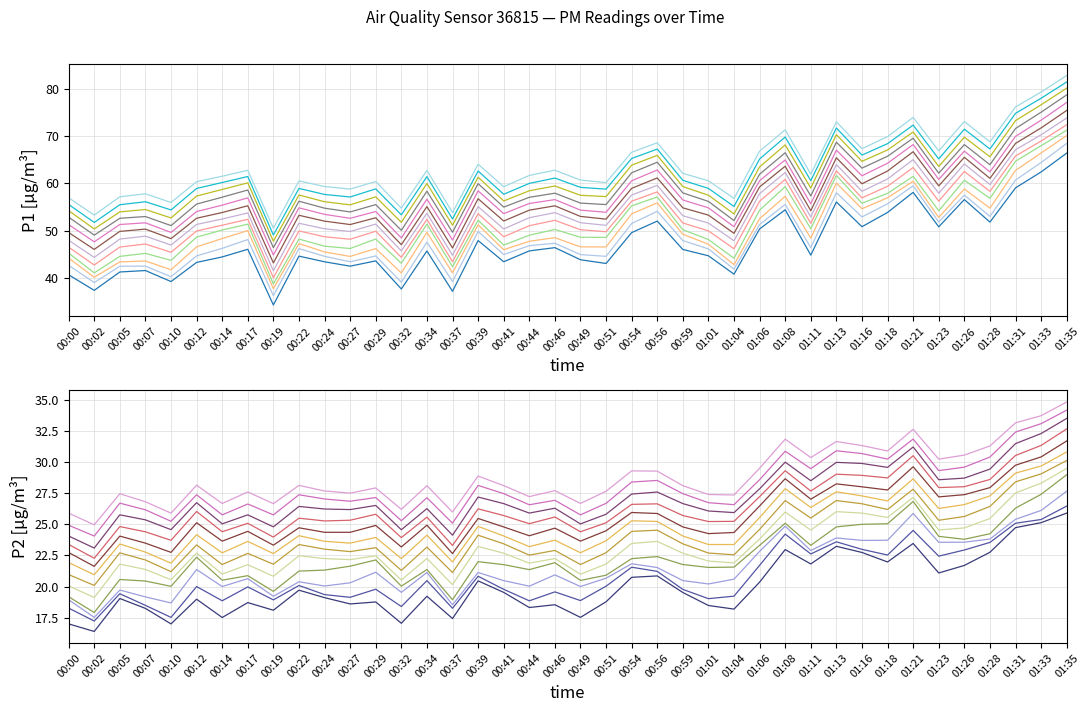

Where is the first local maximum for P2?

00:05